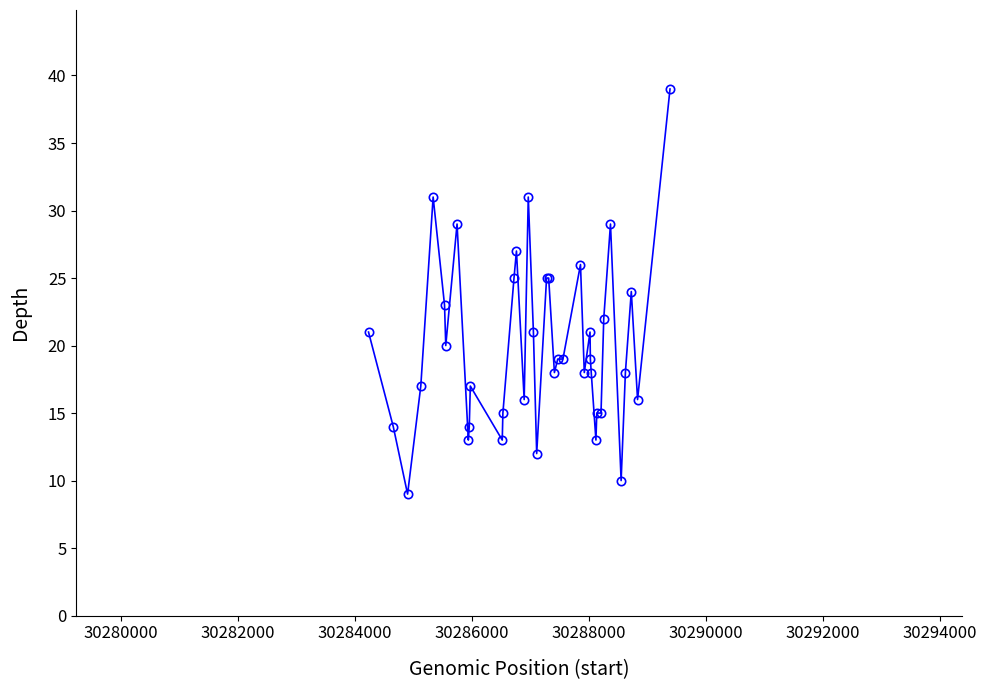

What is the minimum value shown in the chart?

9